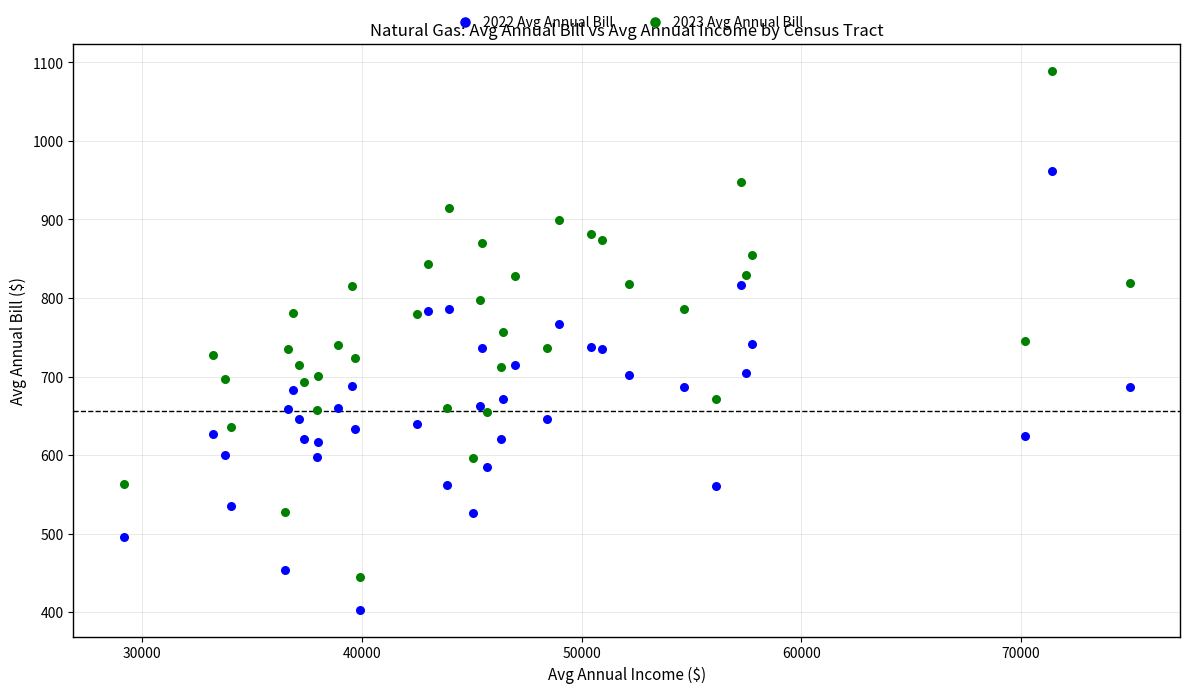

What are all the series names shown in the legend?

2022 Avg Annual Bill, 2023 Avg Annual Bill